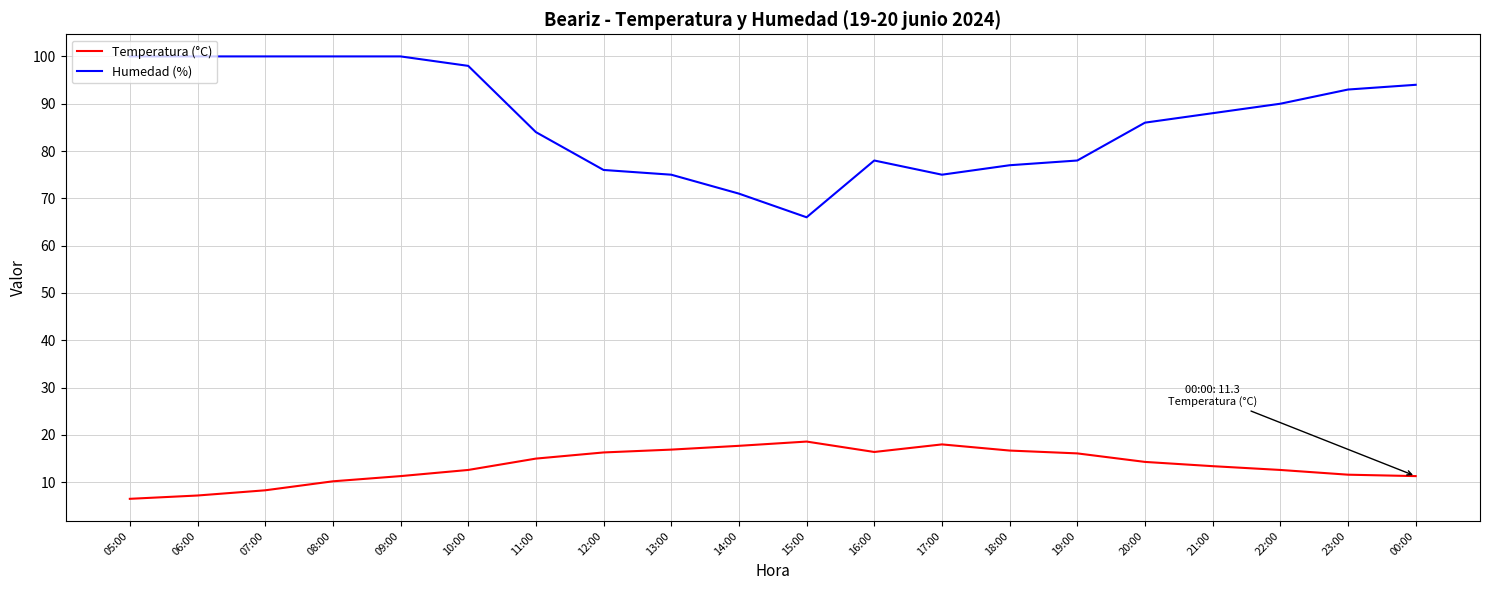

What is the total value across all series at 23:00?

104.6